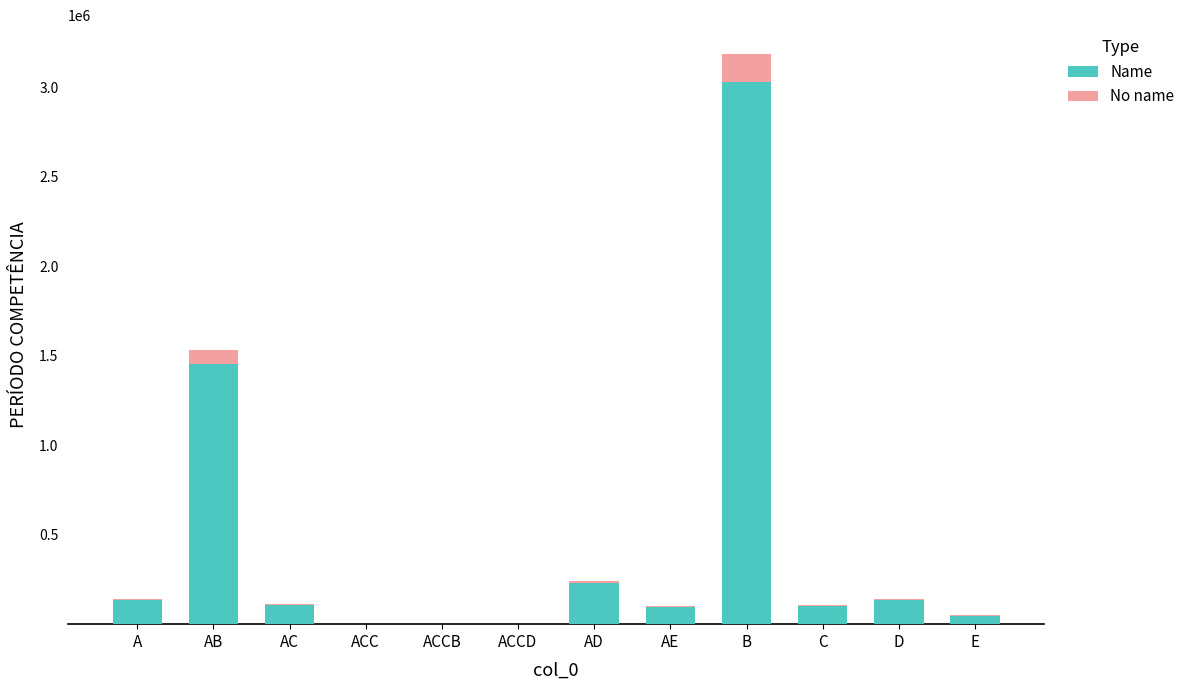

At which category is the sum across all series the highest?

B